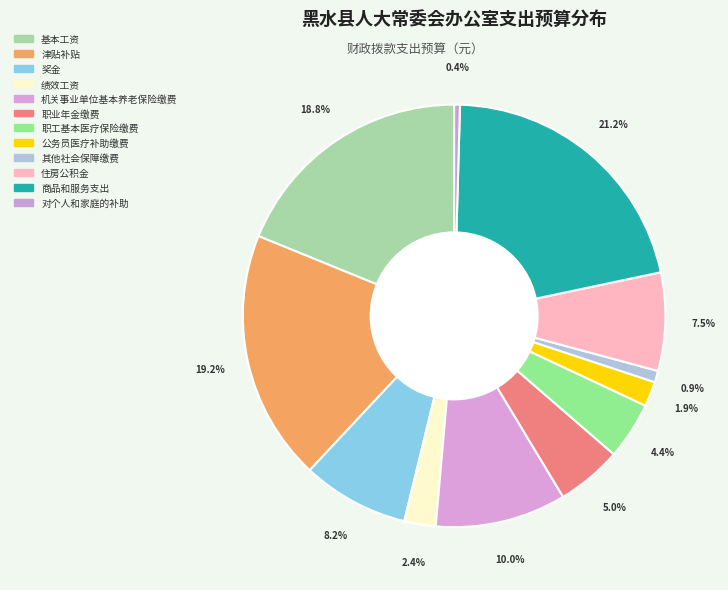

Between 职工基本医疗保险缴费 and 商品和服务支出, which is larger?

商品和服务支出